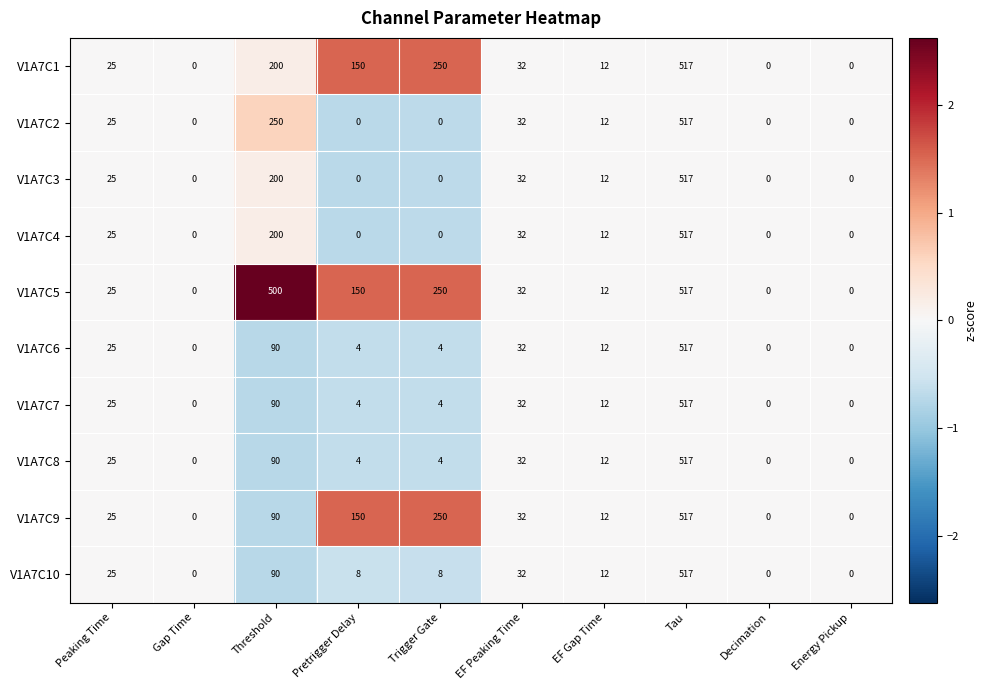

What is the maximum value for V1A7C8?

517